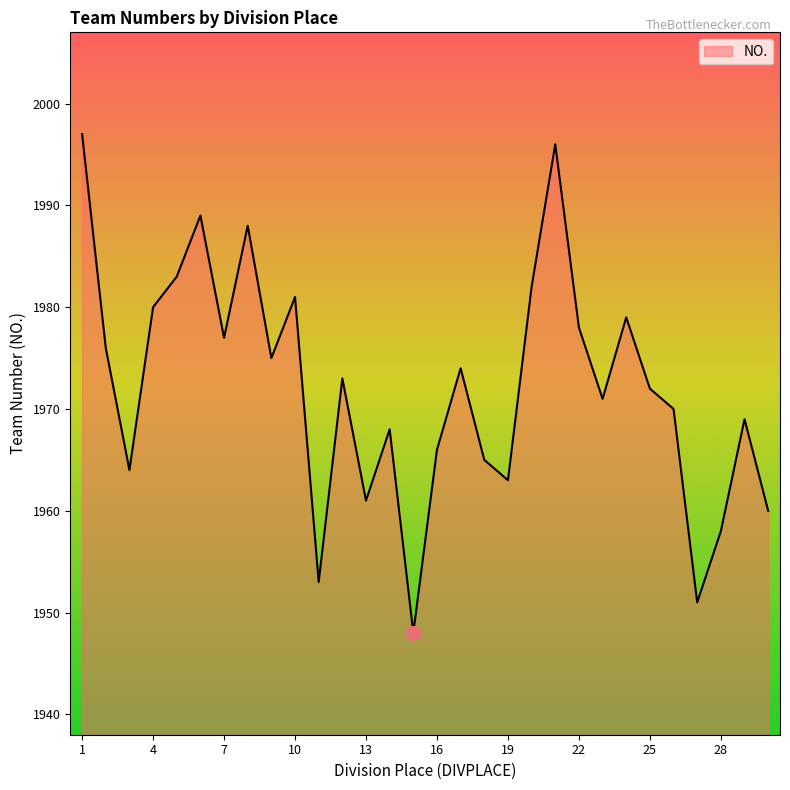

What is the difference between the maximum and minimum values?

49